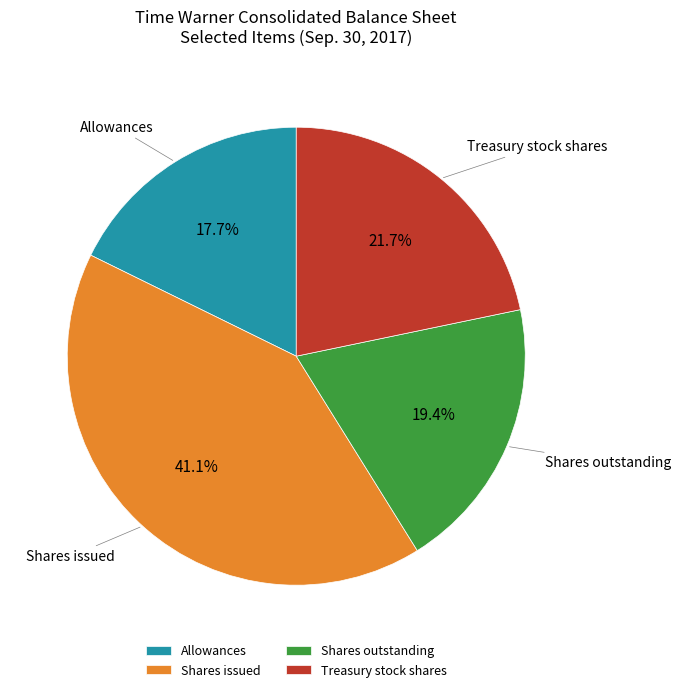

Does Allowances account for over 50% of the chart?

No